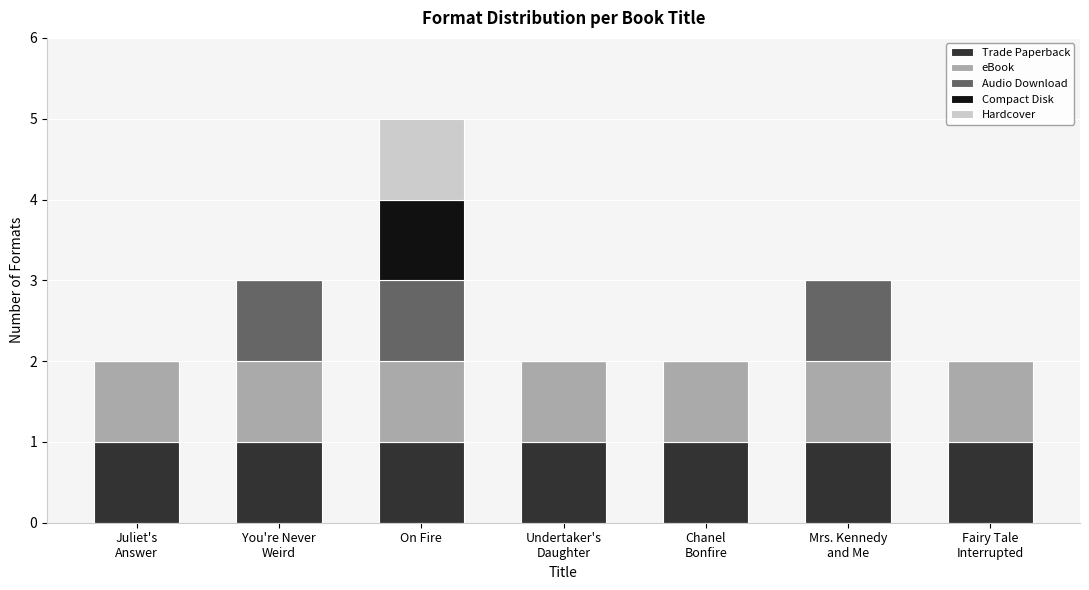

At which category is the sum across all series the highest?

On Fire